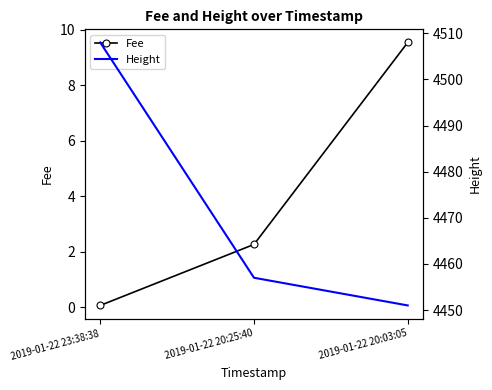

What is the total value across all series at 2019-01-22 20:03:05?

4460.5